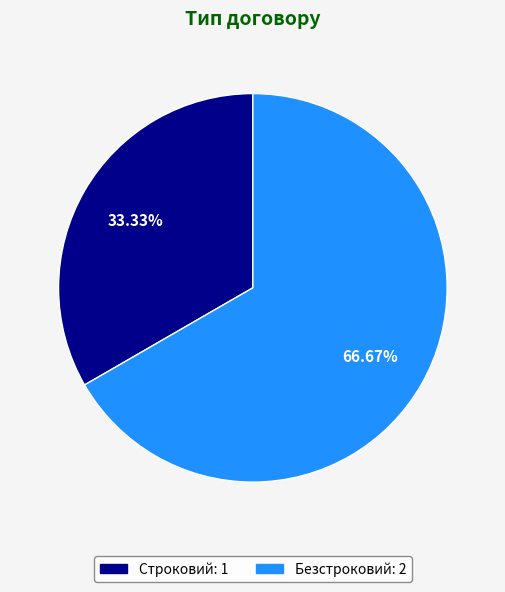

To the nearest percent, what is the combined percentage of Строковий and Безстроковий?

100%